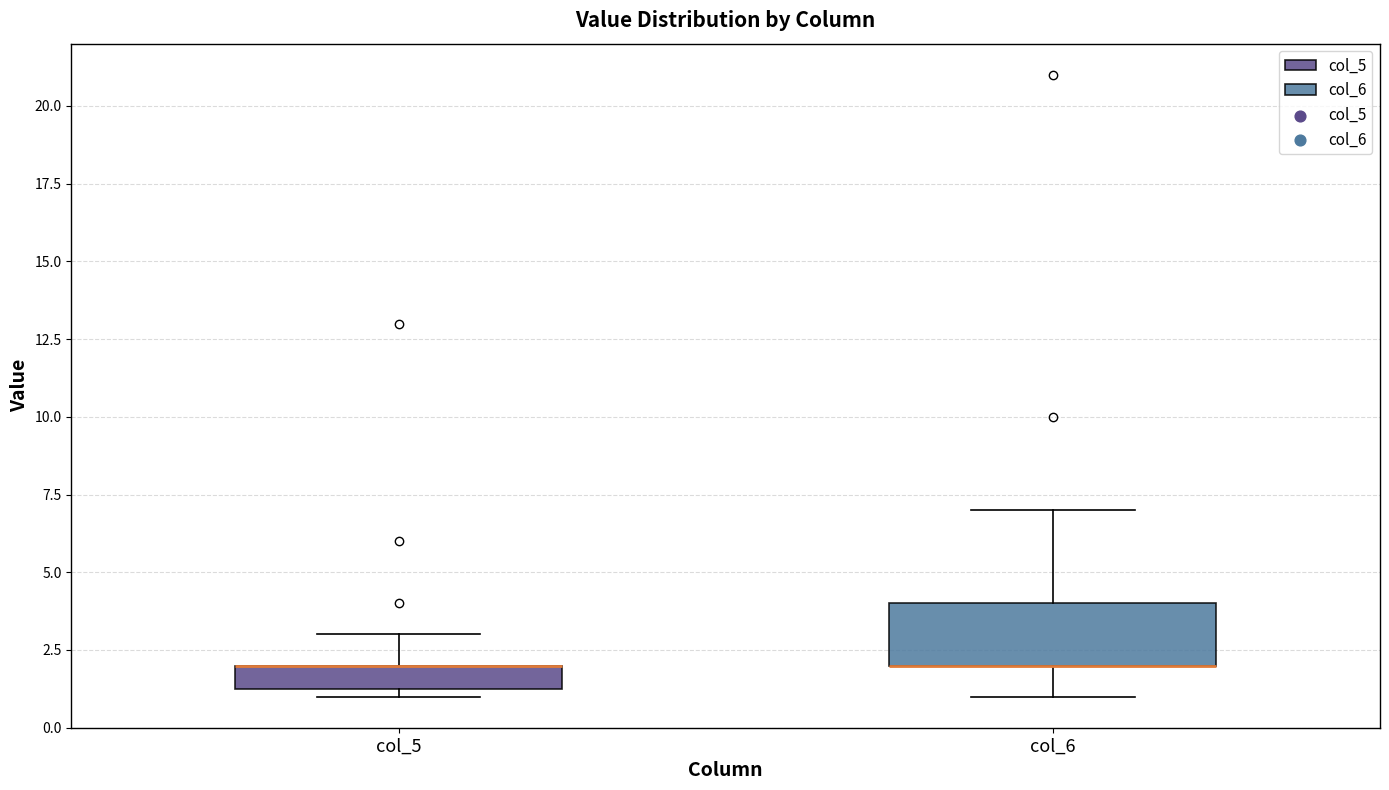

Which box is the tallest, from its lower edge to its upper edge?

col_6